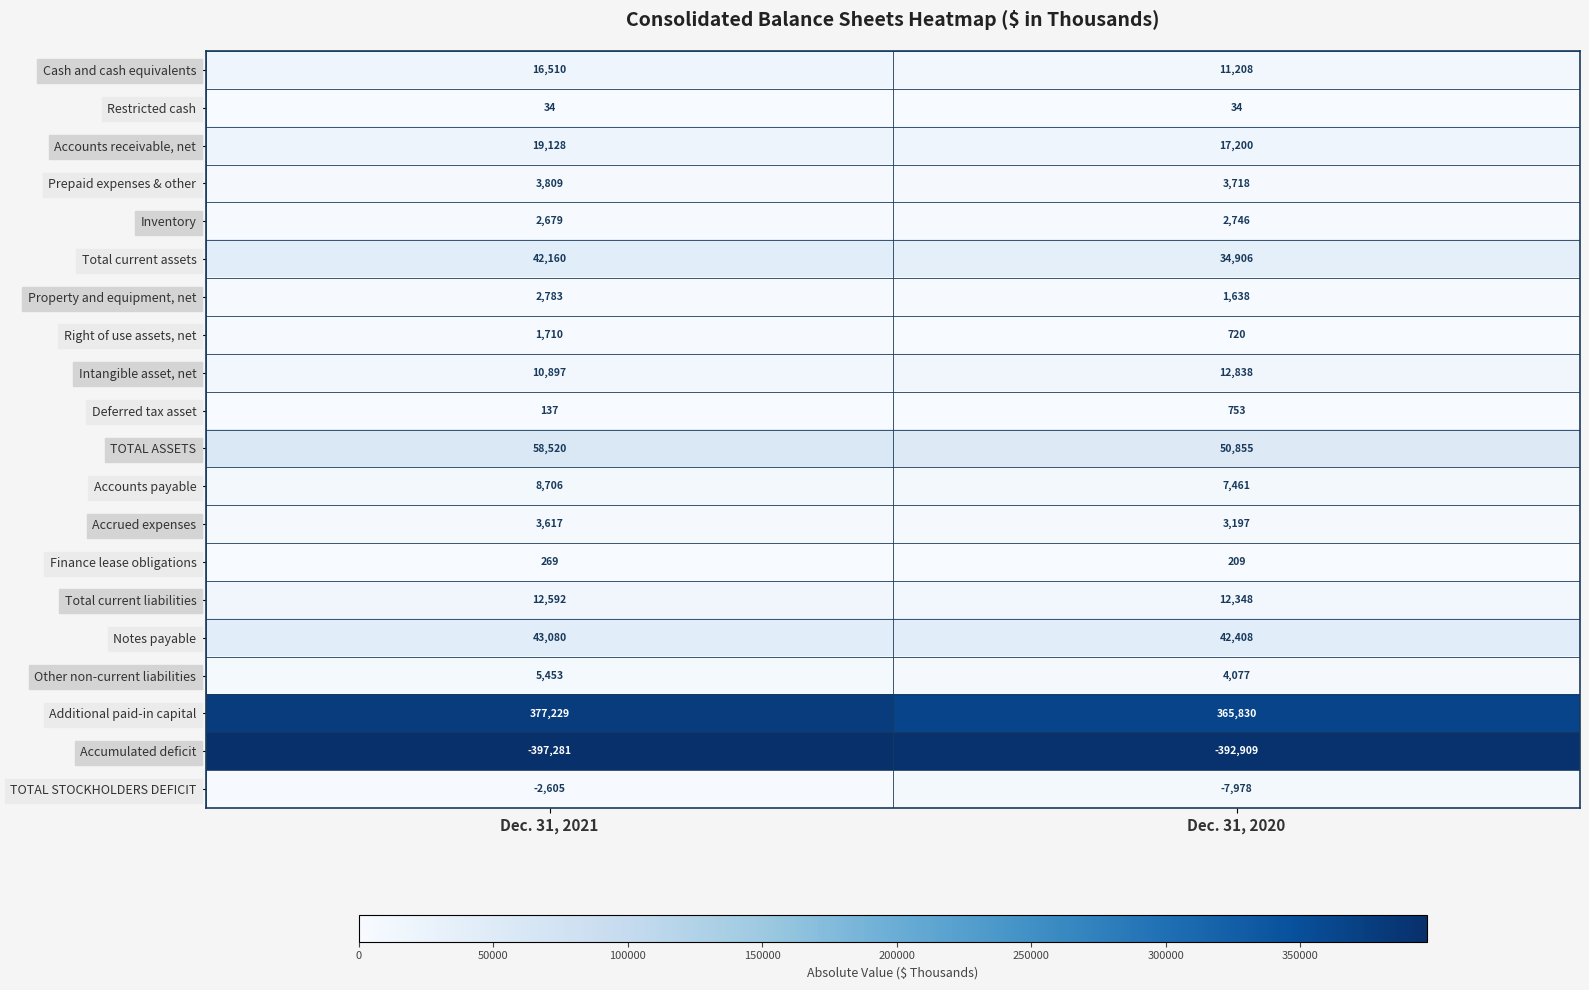

Read the Total current liabilities value at Dec. 31, 2021, to the nearest 5.

12590